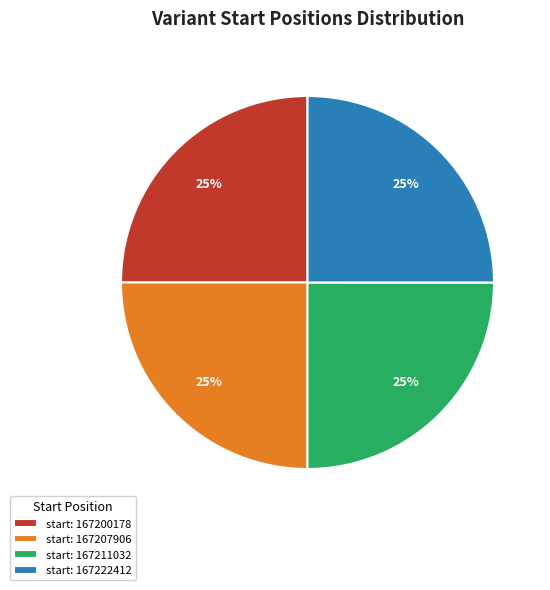

The start: 167207906 slice represents 25% of the pie. True or false?

True